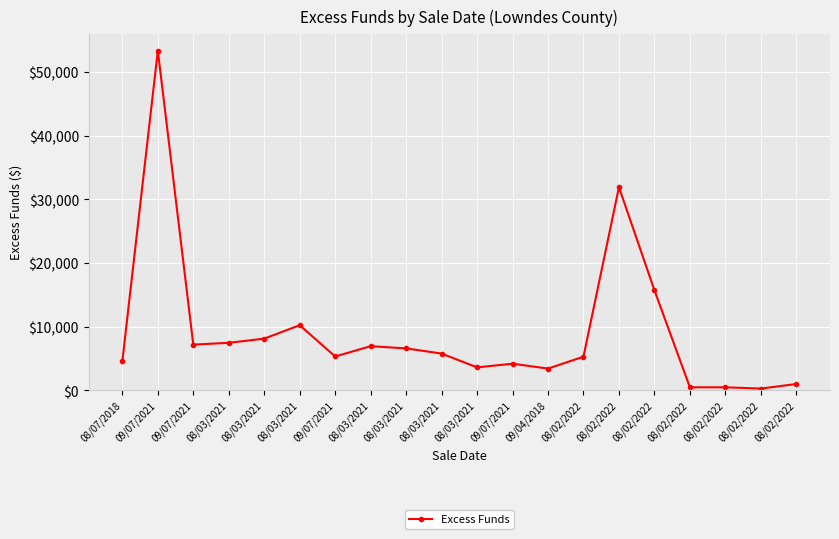

Reading right to left, list all the values displayed in this chart.

08/02/2022=1005.4	08/02/2022=288.9	08/02/2022=488.9	08/02/2022=489.3	08/02/2022=15741.8	08/02/2022=31933.4	08/02/2022=5298.4	09/04/2018=3431.1	09/07/2021=4197.3	08/03/2021=3621.3	08/03/2021=5790.0	08/03/2021=6606.3	08/03/2021=6947.5	09/07/2021=5335.7	08/03/2021=10246.7	08/03/2021=8136.8	08/03/2021=7478.9	09/07/2021=7195.9	09/07/2021=53386.6	08/07/2018=4597.2